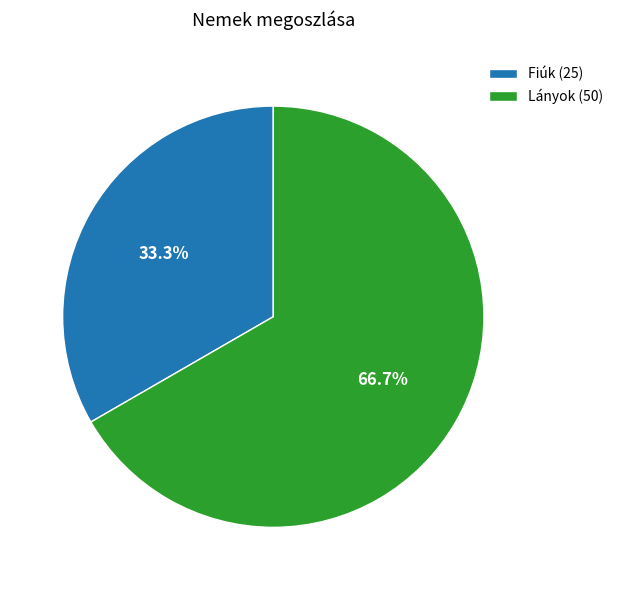

Is Fiúk the majority of the pie?

No